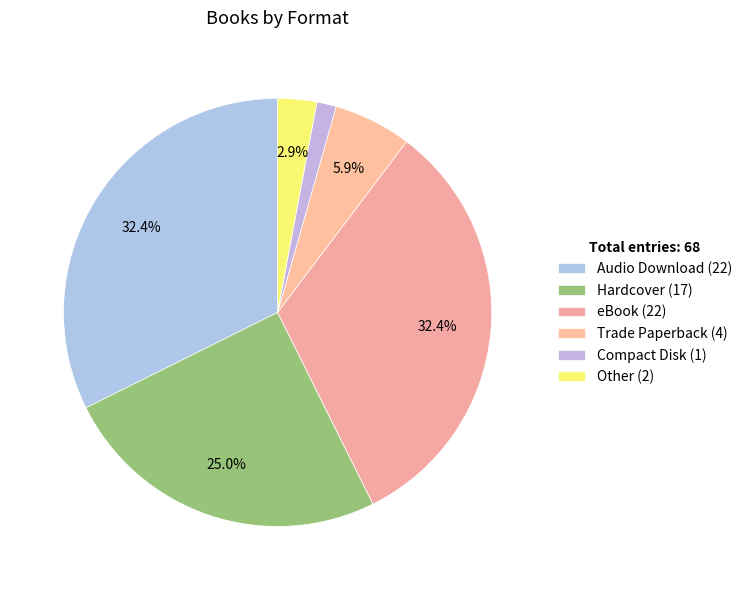

How many segments does this pie chart have?

6